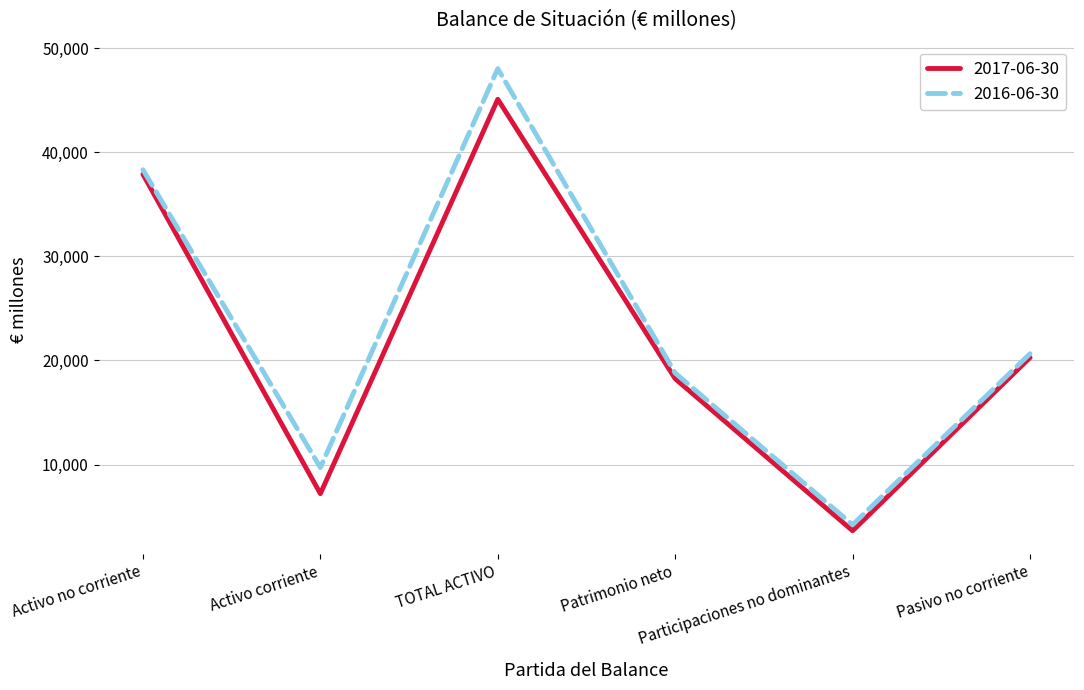

Rank the series by their maximum value, from highest to lowest.

2016-06-30, 2017-06-30